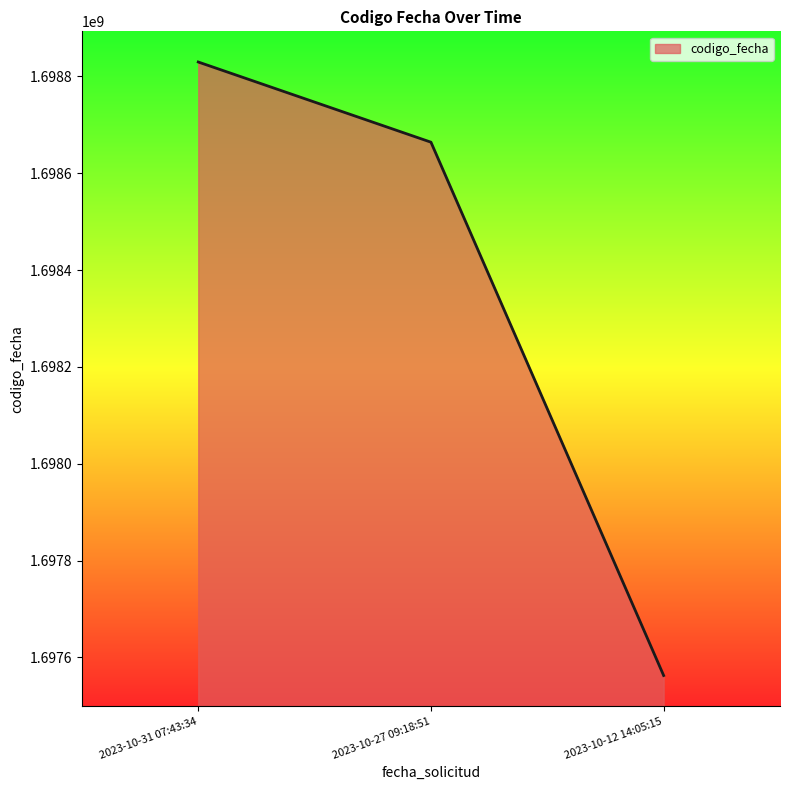

The chart shows a value of 1698829788 at 2023-10-31 07:43:34. True or false?

True